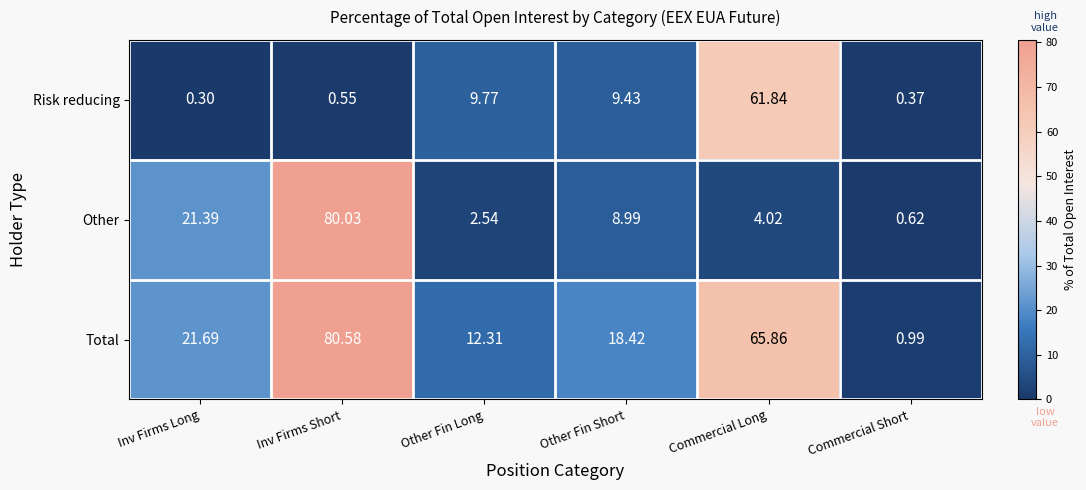

Where is Risk reducing nearest to the value 31?

Other Fin Long